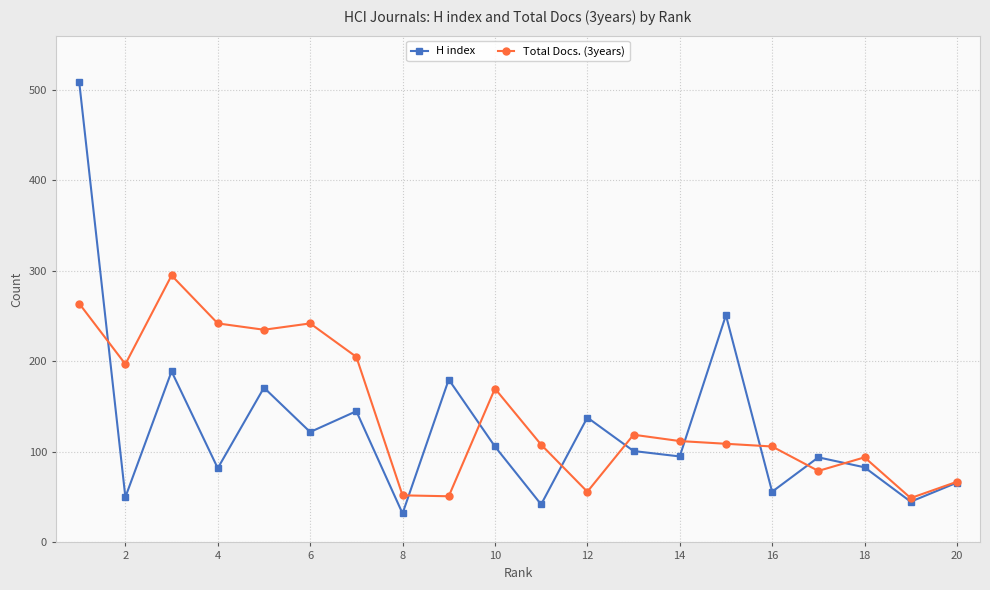

What is the greatest value displayed?

509